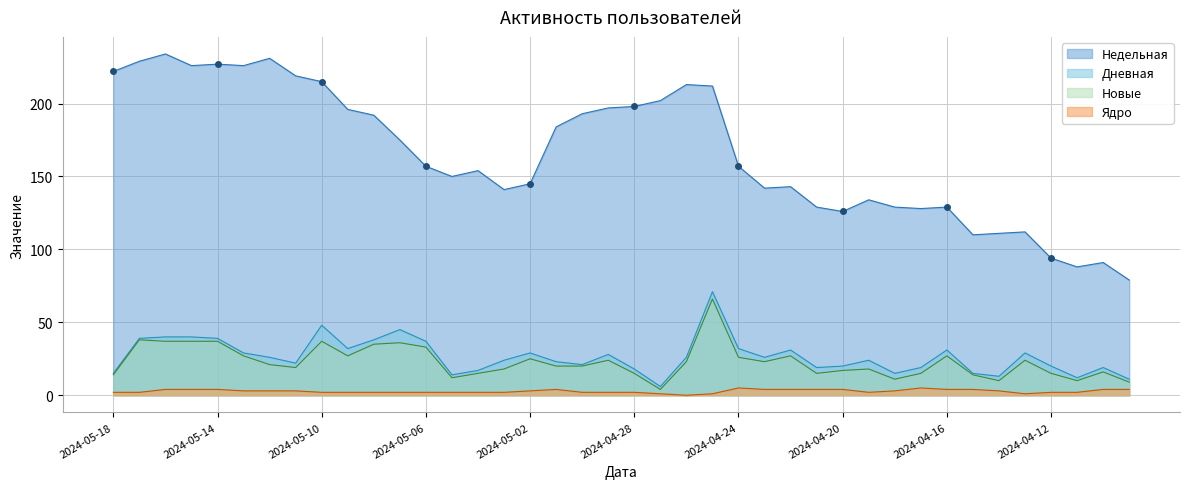

Is the value of Дневная at 2024-04-24 greater than the value of Новые at 2024-05-05?

Yes